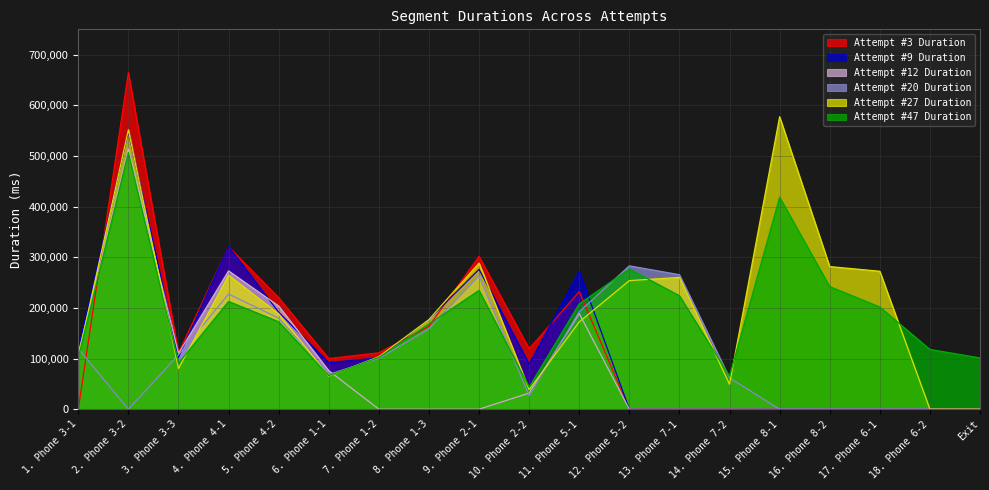

How many interior local peaks does the Attempt #20 Duration series have?

3